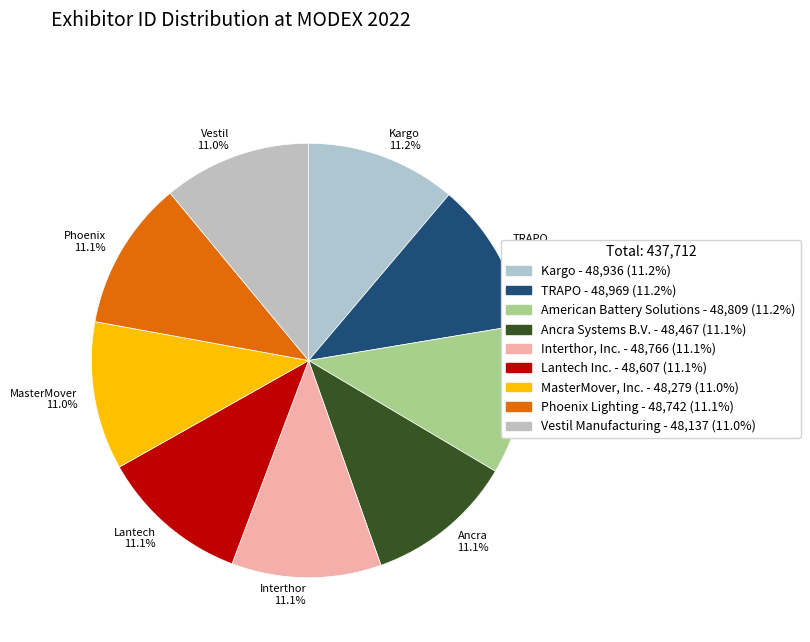

What percentage is NOT represented by Vestil 11.0%?

89.0%